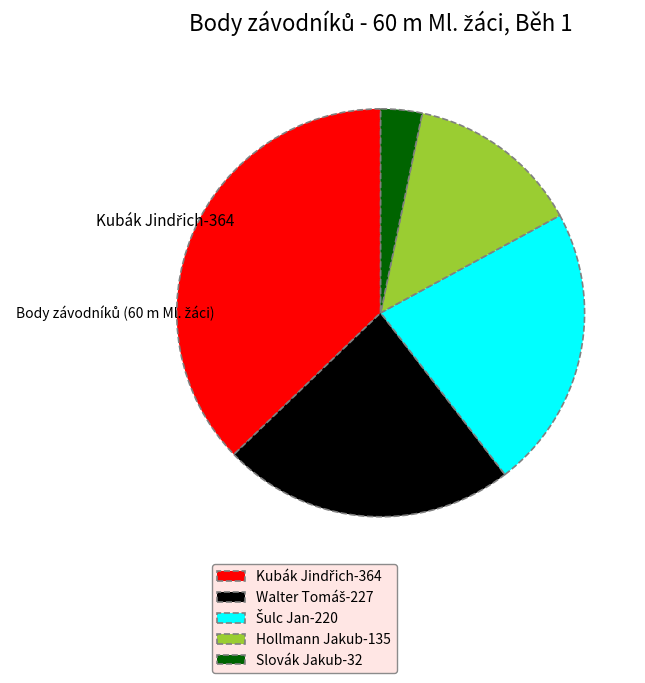

How many slices are in this pie chart?

5